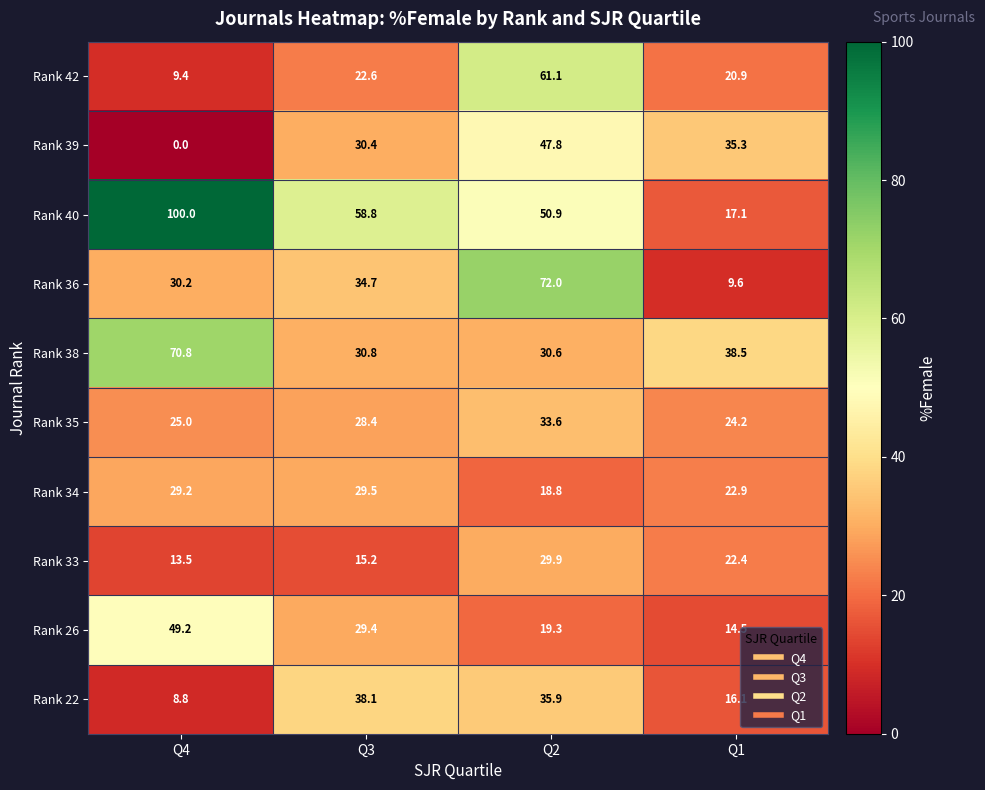

Where is Rank 33 nearest to the value 21?

Q1